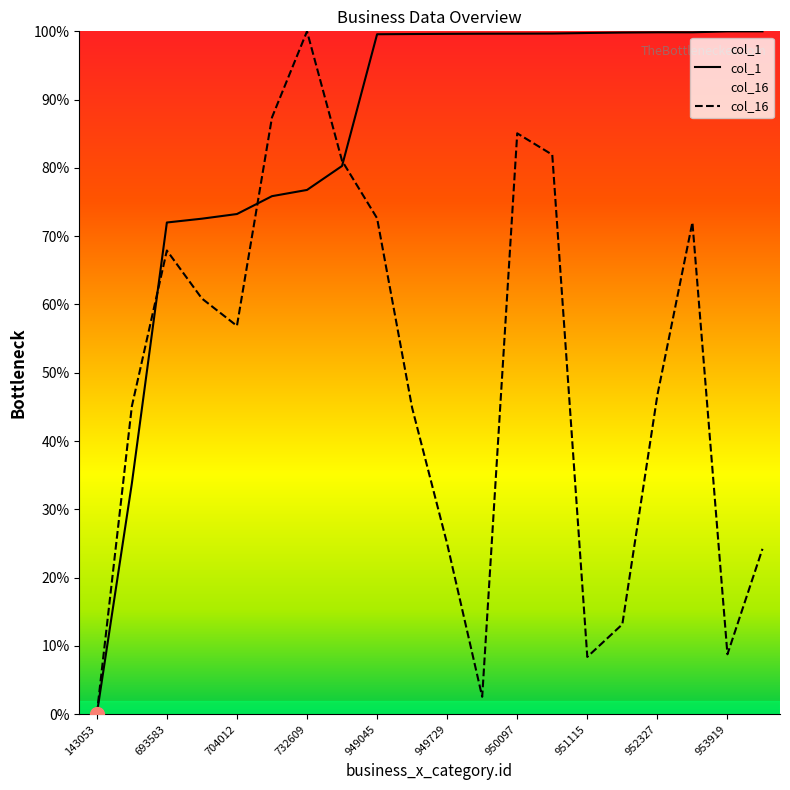

Does the chart display data point markers on the line(s)?

No